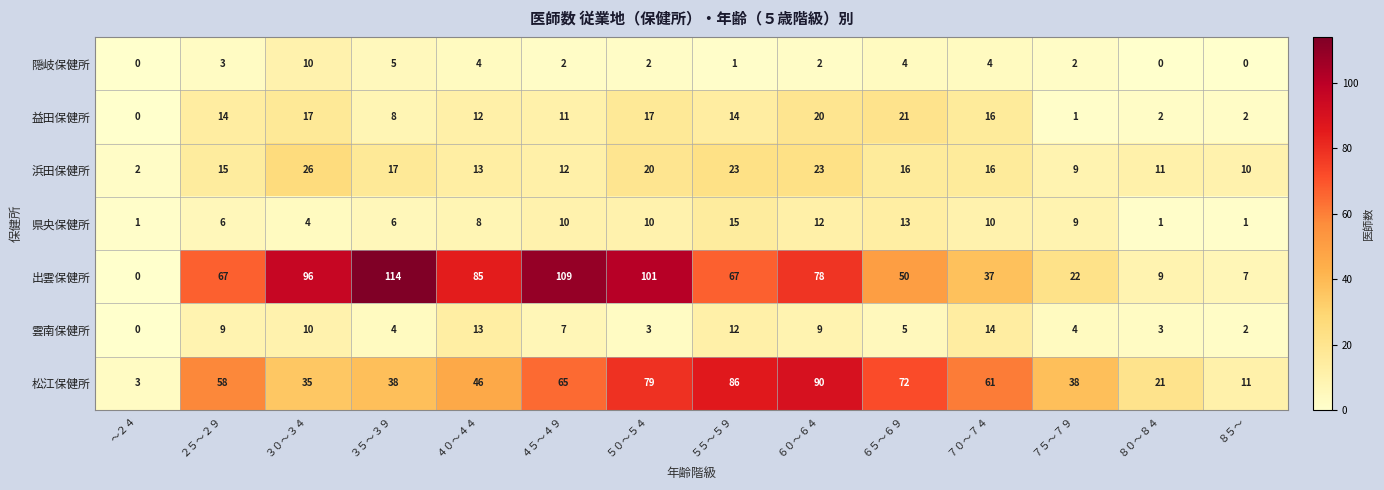

What is the maximum value shown in the chart?

114